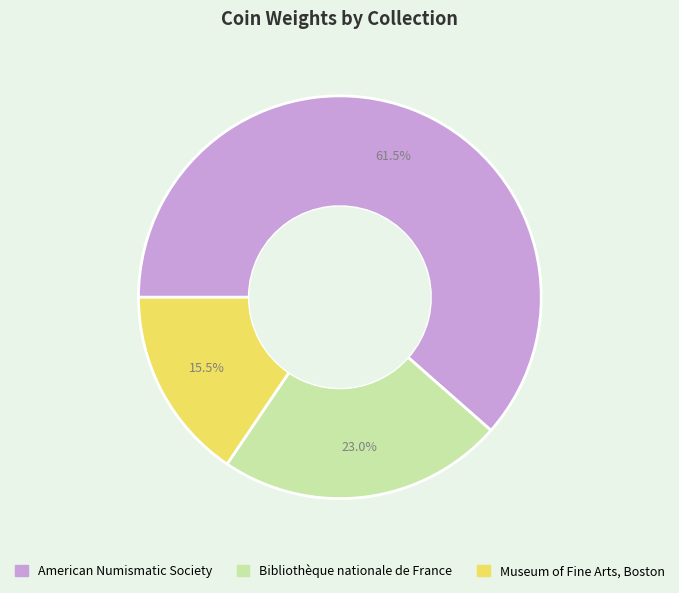

Between American Numismatic Society and Bibliothèque nationale de France, which is larger?

American Numismatic Society